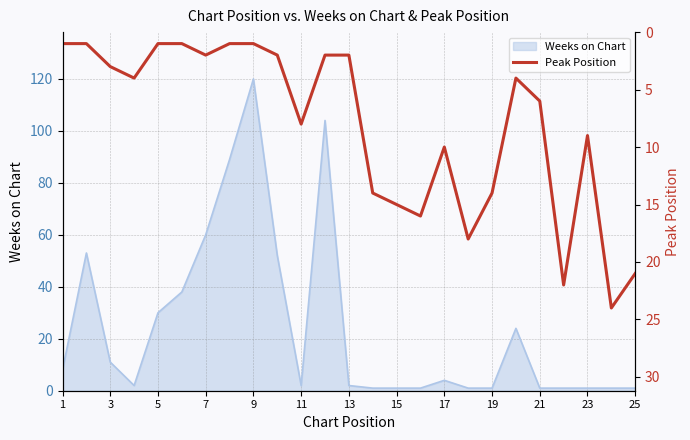

Which has a higher value, 16 or 21?

21